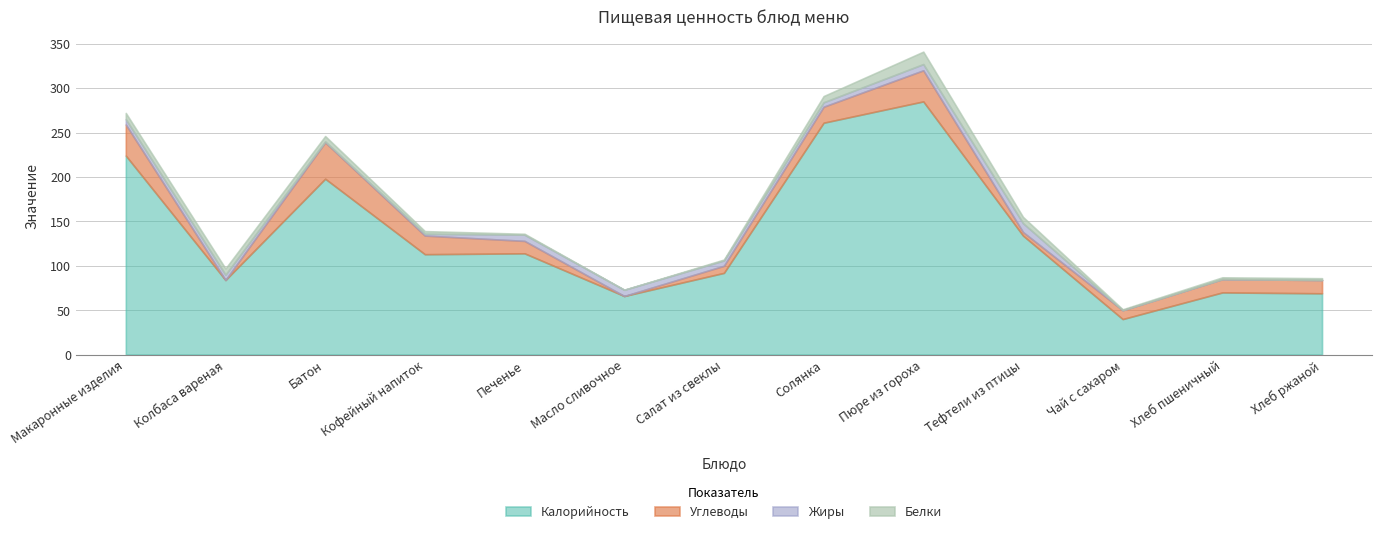

Is it true that Калорийность equals 104 at Батон?

False